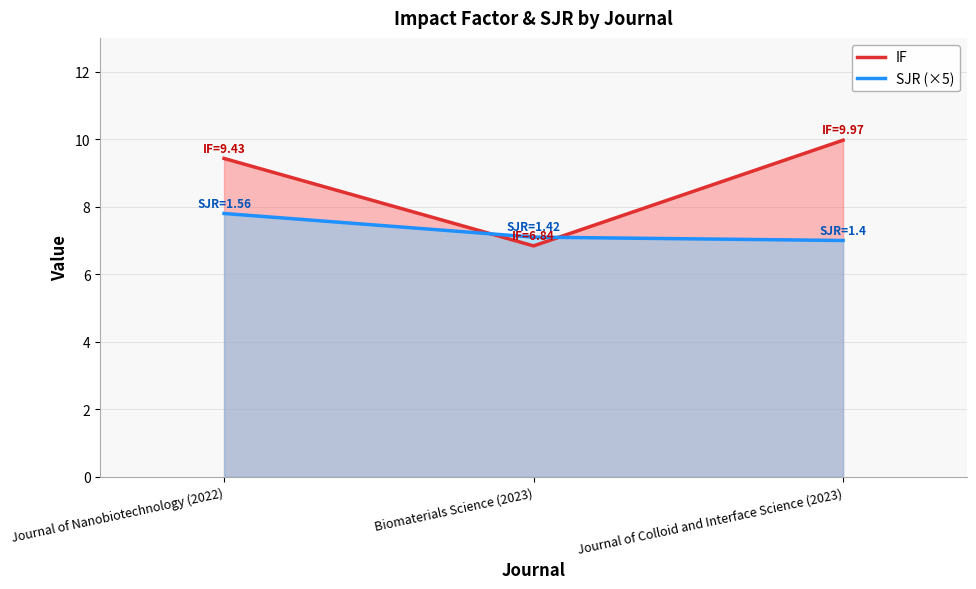

Count the IF values in the range 6 to 9.

1